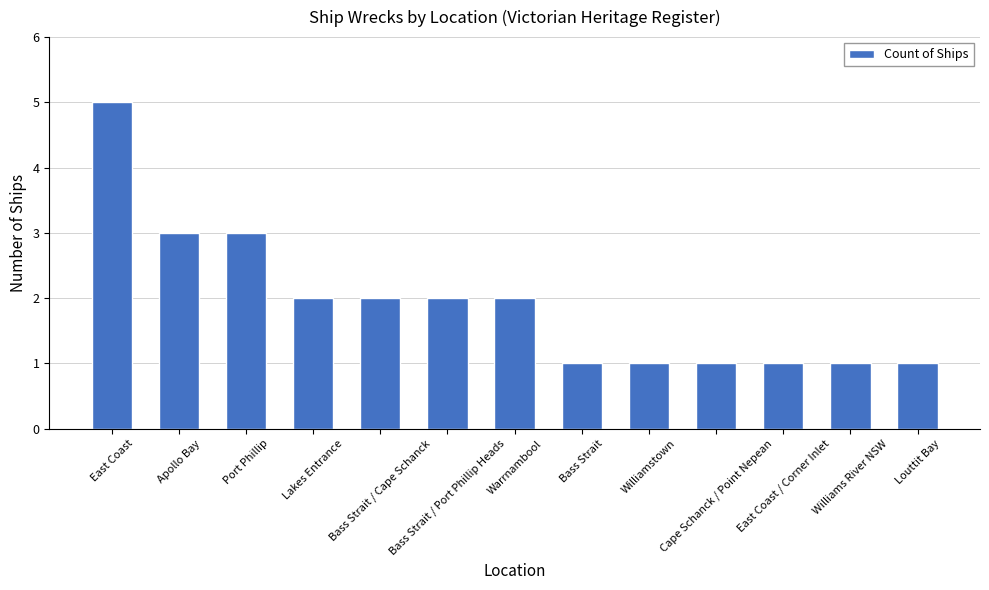

Reading right to left, extract all data points from this chart.

1	1	1	1	1	1	2	2	2	2	3	3	5